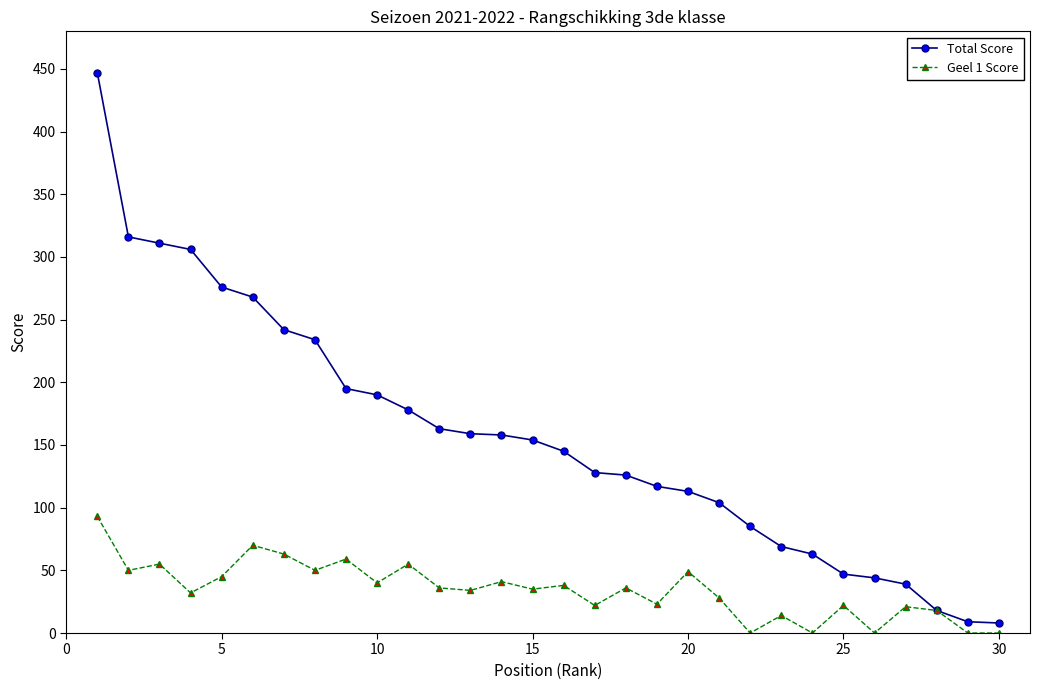

Which series has the widest spread of values?

Total Score